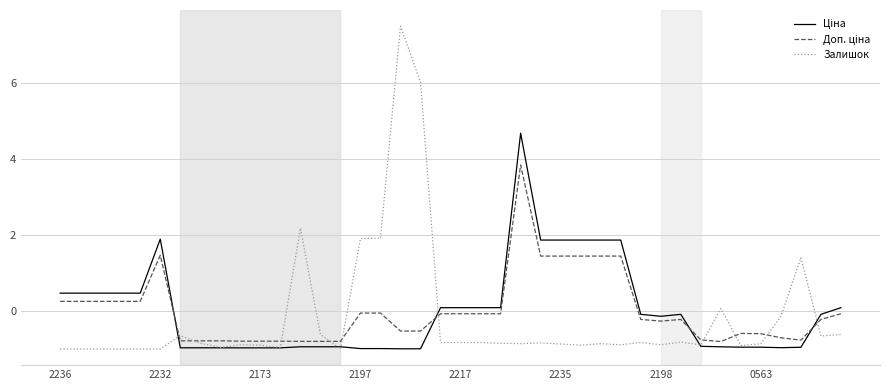

Is this an area chart (filled region under the line)?

No